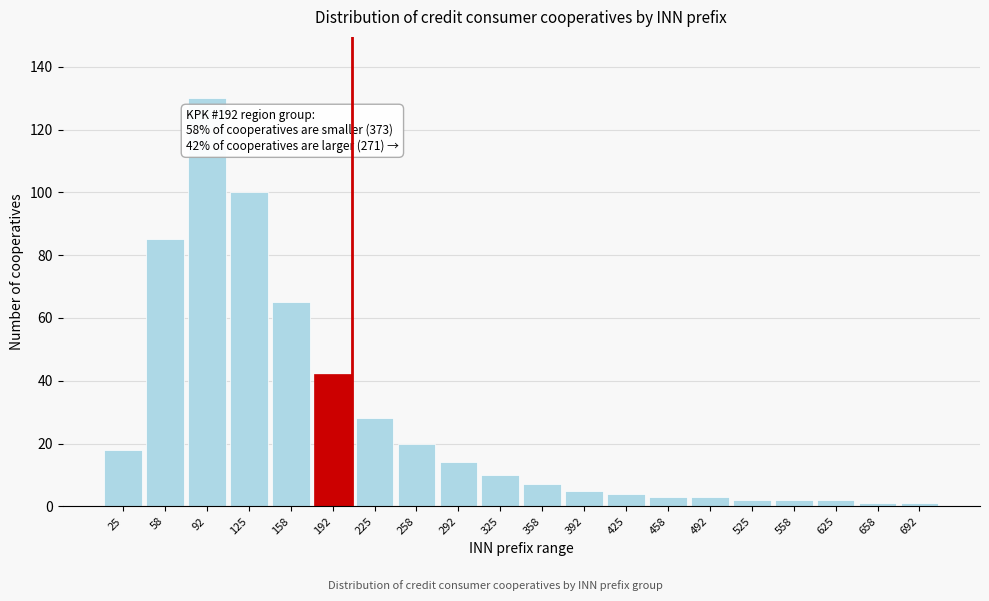

Reading right to left, extract all data points from this chart.

1	1	2	2	2	3	3	4	5	7	10	14	20	28	42	65	100	130	85	18